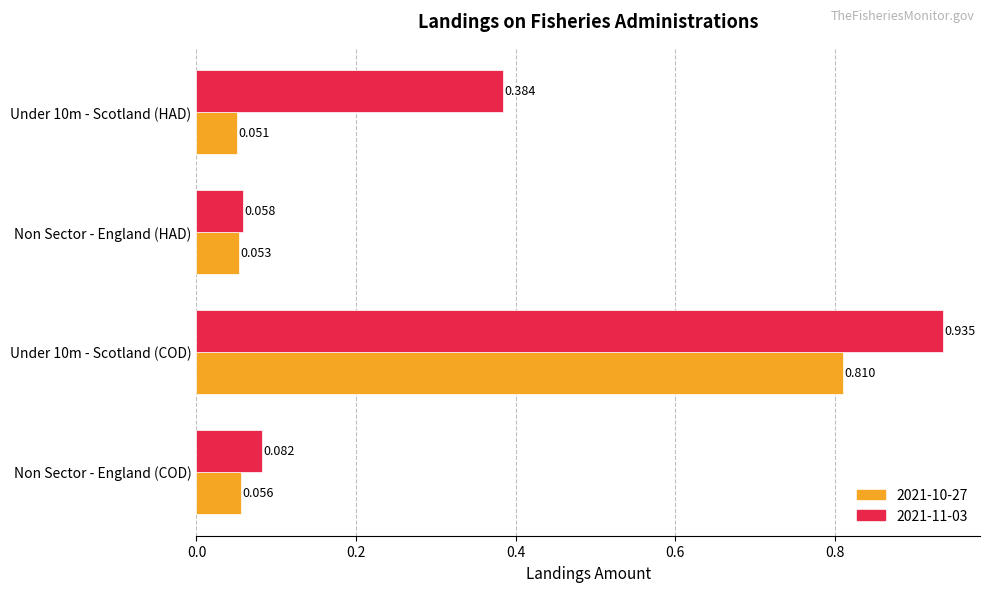

What are all the series names shown in the legend?

2021-10-27, 2021-11-03